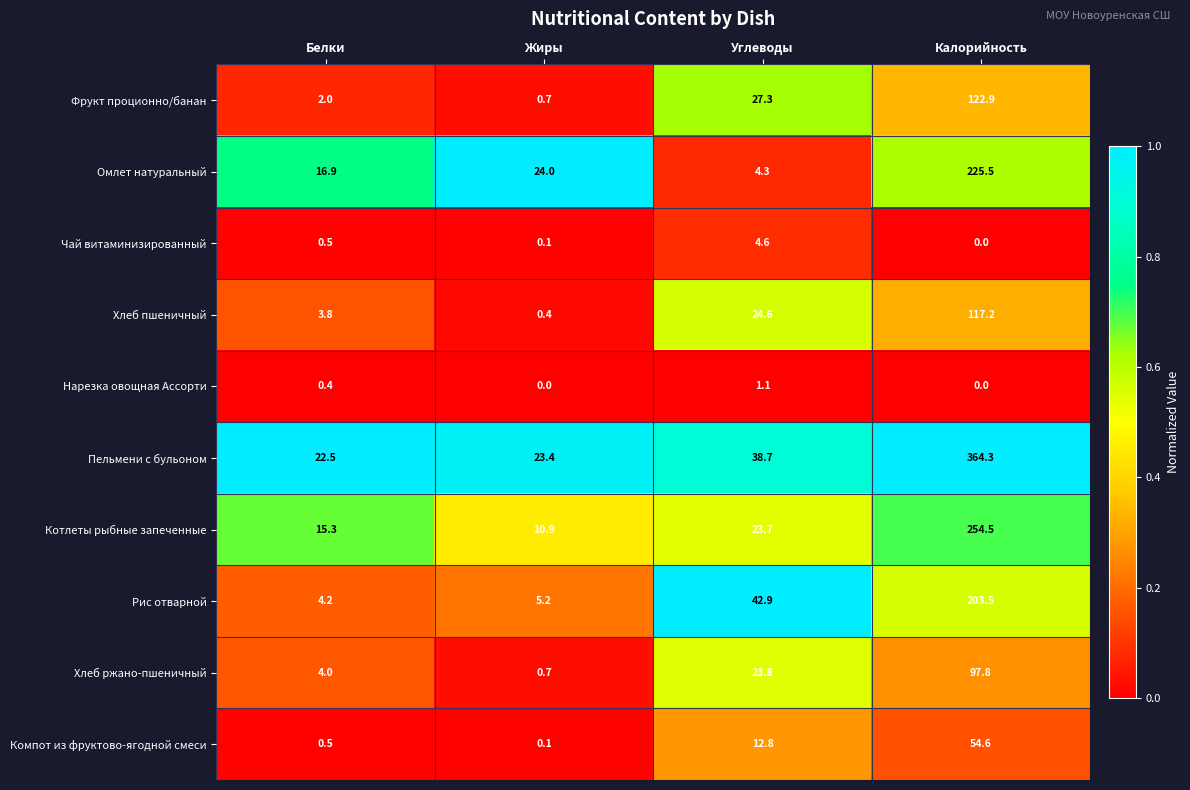

List the series in order of their peak value, highest first.

Пельмени с бульоном, Котлеты рыбные запеченные, Омлет натуральный, Рис отварной, Фрукт проционно/банан, Хлеб пшеничный, Хлеб ржано-пшеничный, Компот из фруктово-ягодной смеси, Чай витаминизированный, Нарезка овощная Ассорти